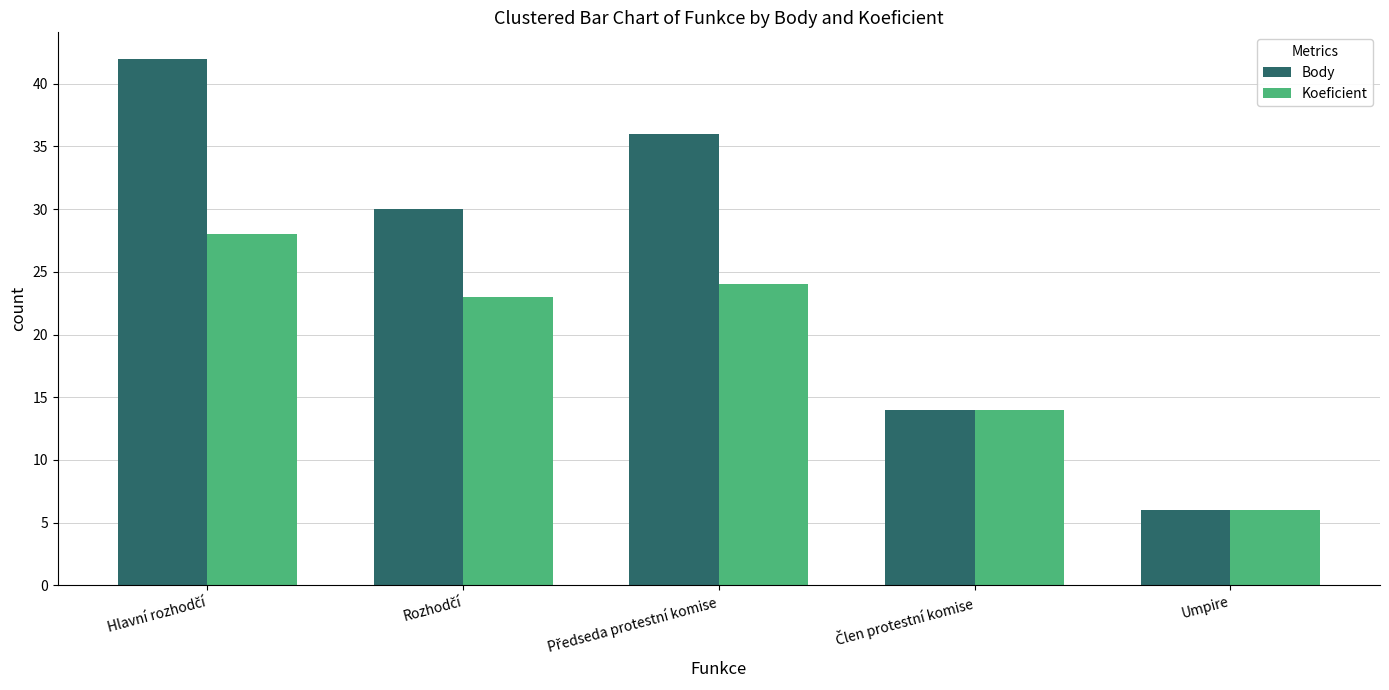

What are all the series names shown in the legend?

Body, Koeficient